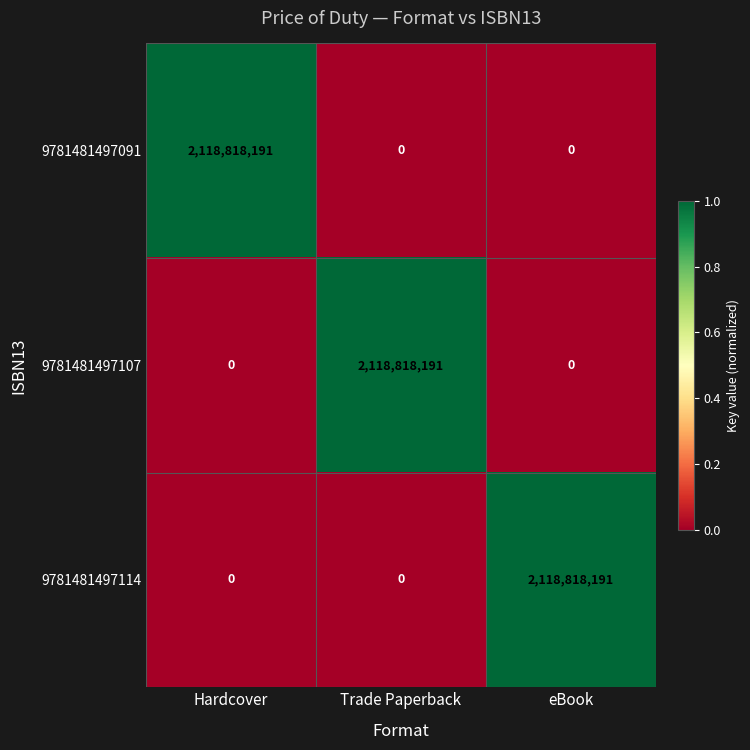

Is it true that 9781481497114 equals 1261975176 at Hardcover?

False